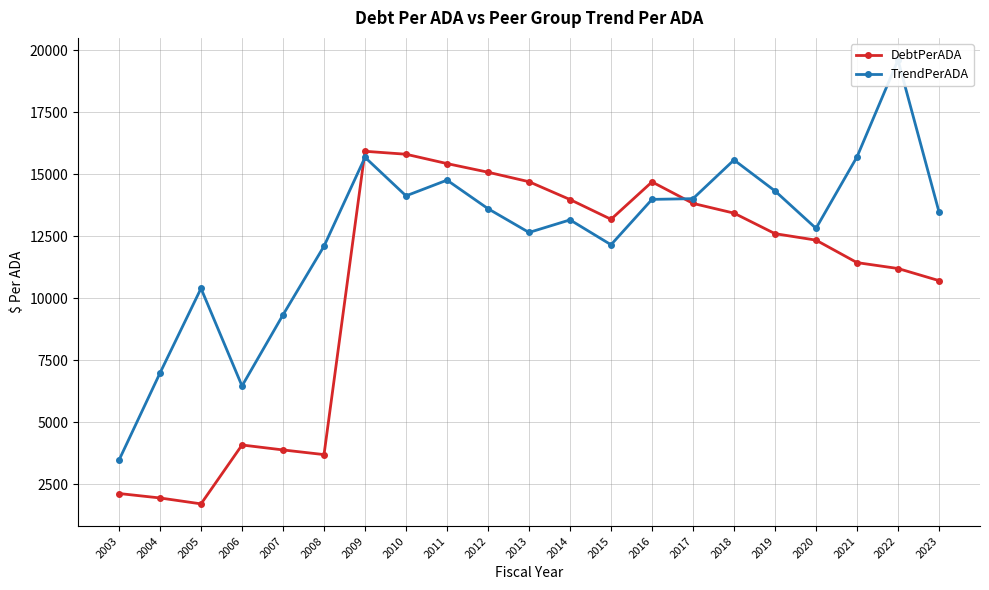

Is it true that TrendPerADA equals 14319.1 at 2019?

True